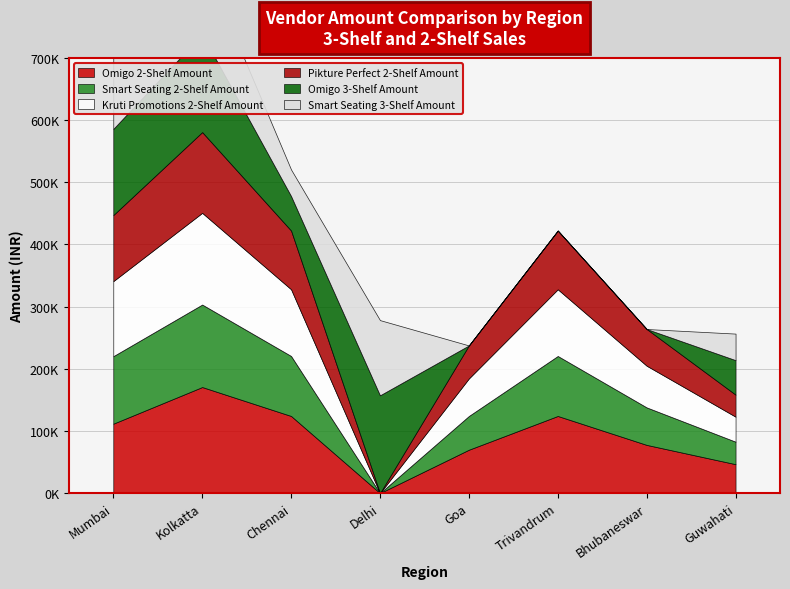

How many times do Smart Seating 2-Shelf Amount and Omigo 3-Shelf Amount cross each other?

4